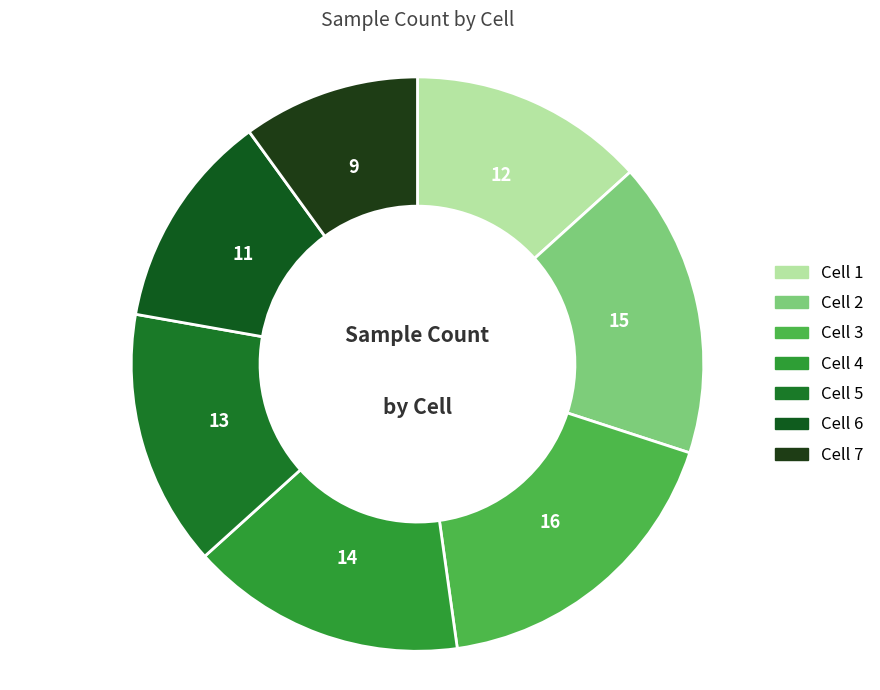

What percentage do Cell 3 and Cell 1 together represent?

31.1%